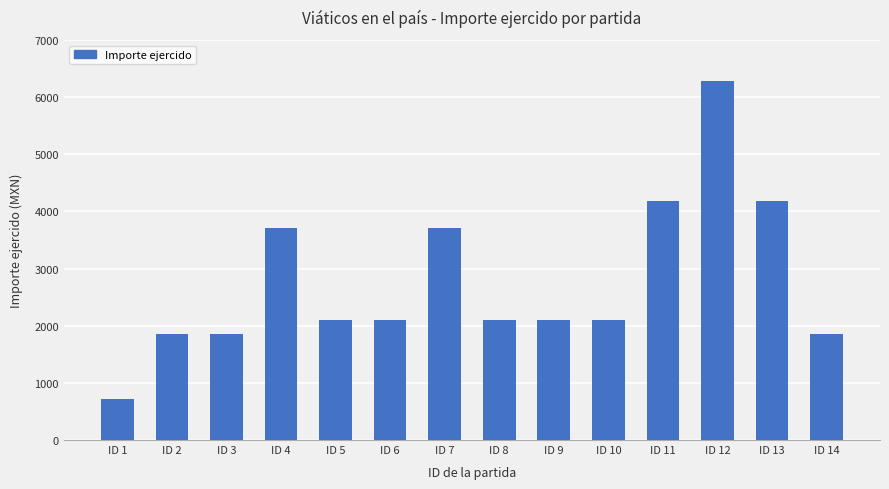

The chart shows a value of 2095.6 at ID 5. True or false?

True